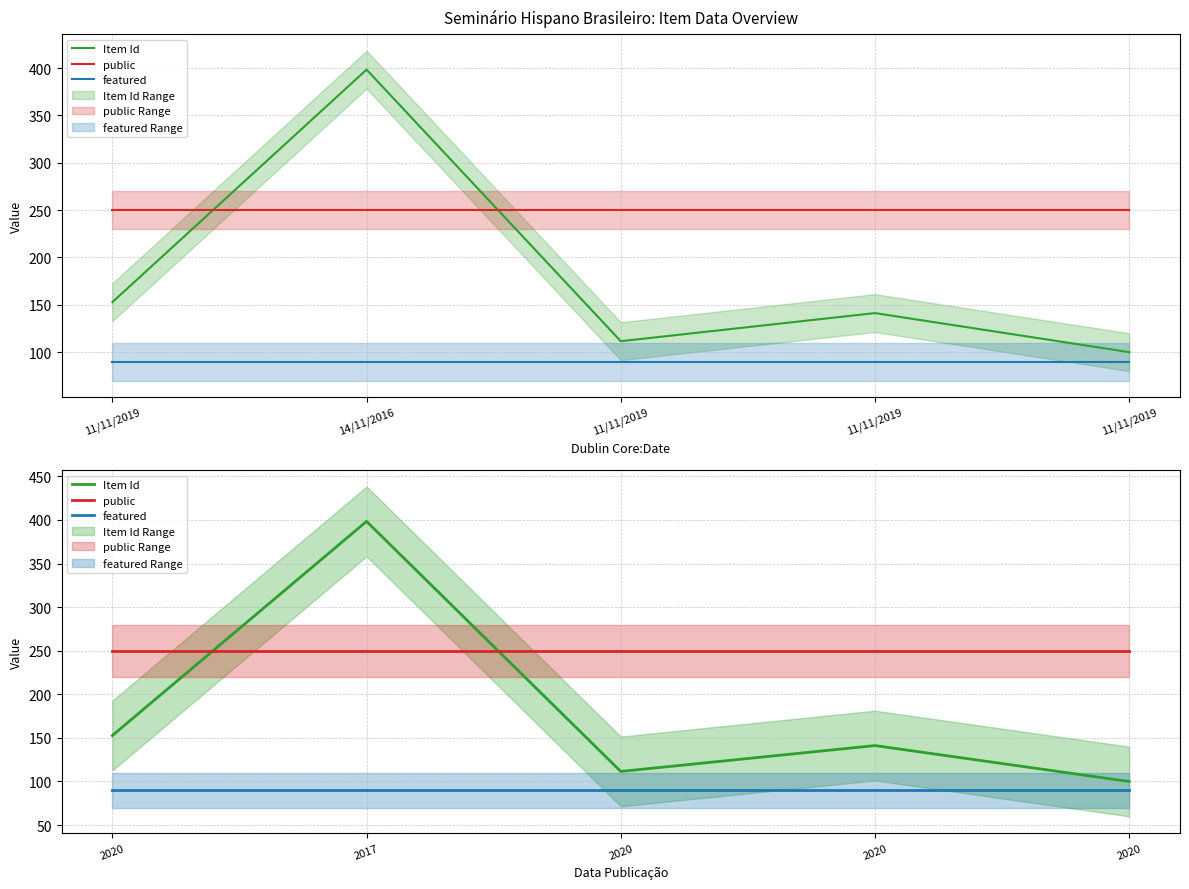

Is it true that Item Id equals 152.7 at 2020?

True